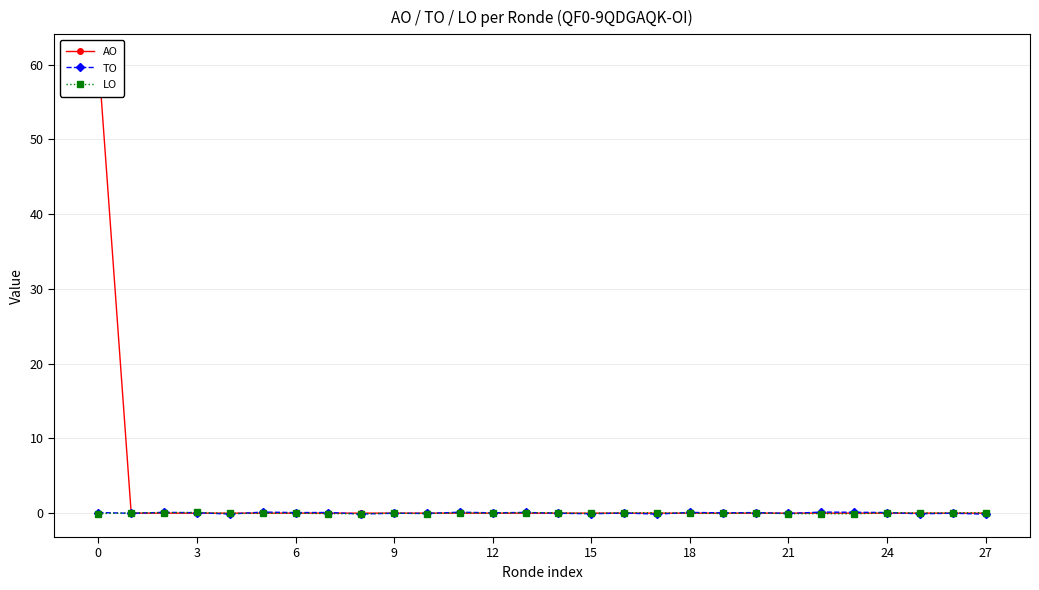

Is it true that TO equals 0.0 at 12?

True